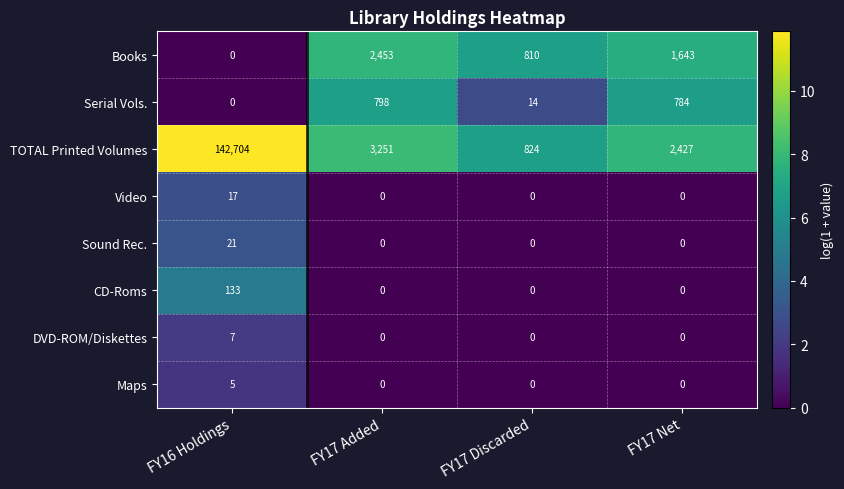

Between FY16 Holdings and FY17 Discarded, which series saw the biggest shift?

TOTAL Printed Volumes